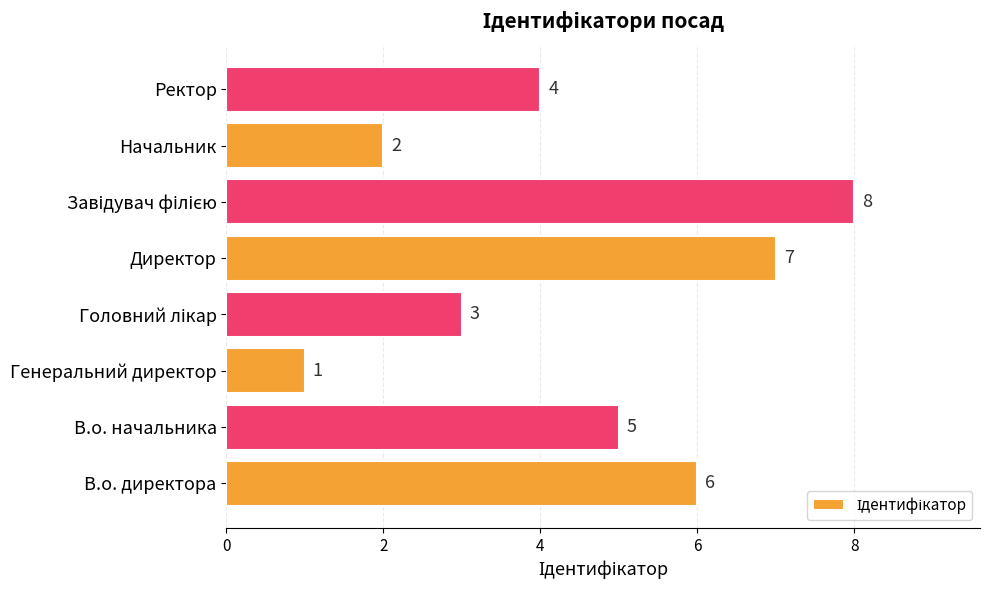

How many data points are less than 5?

4